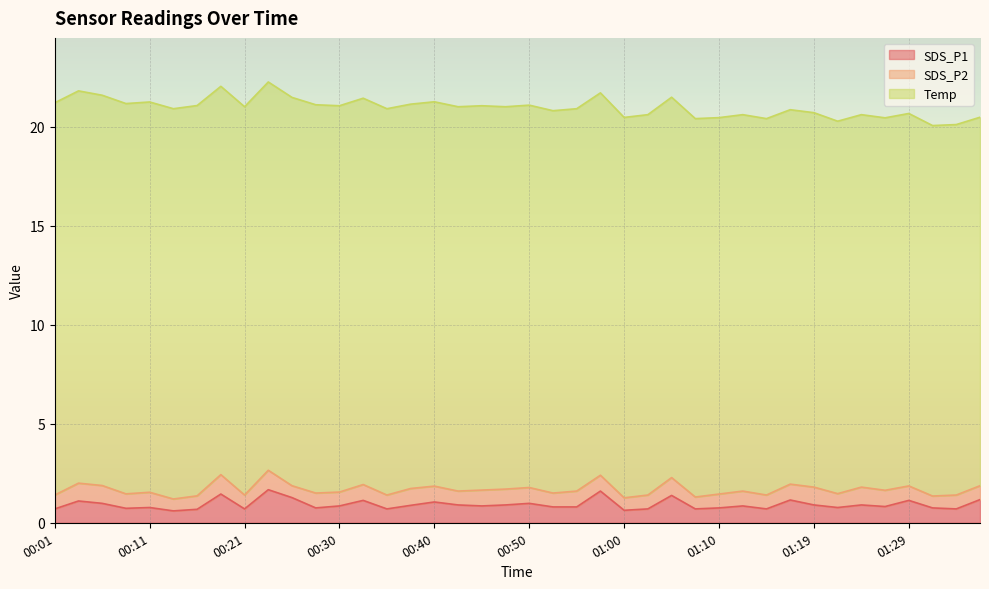

What is the difference between the maximum and minimum values in the SDS_P1 series?

1.1